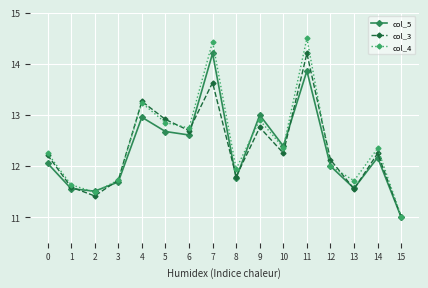

What is the difference between the highest and lowest values at 8?

0.2